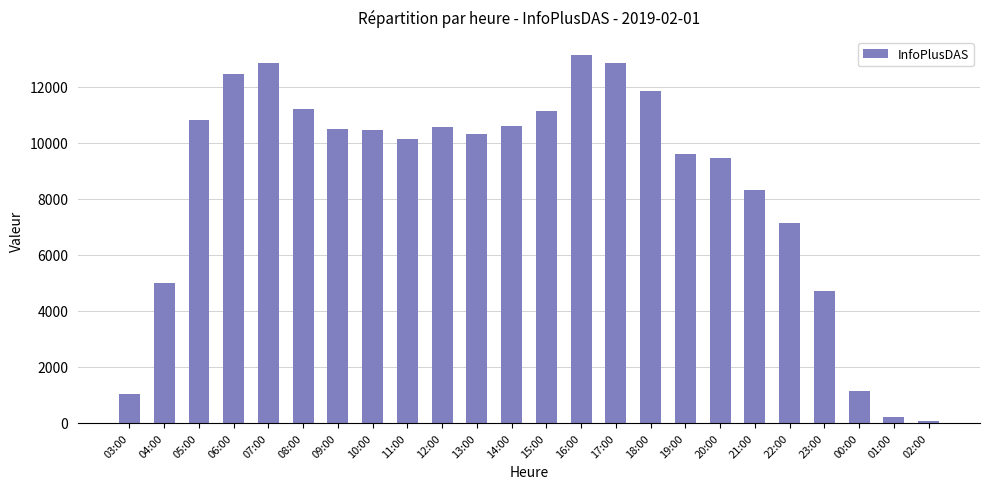

Count the number of categories in the chart.

24